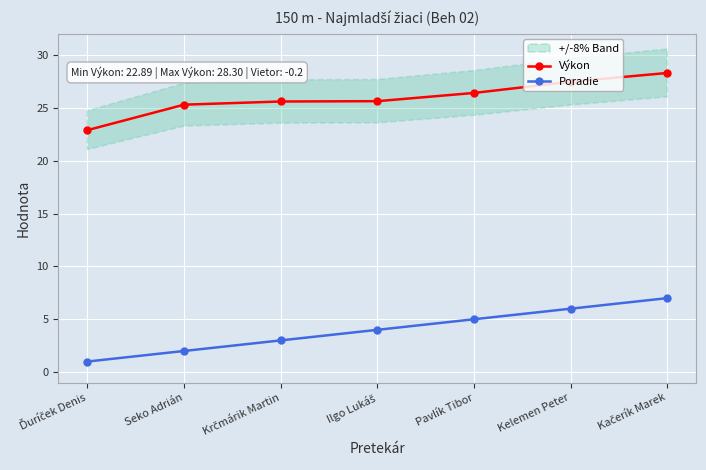

Which series changed the most between Krčmárik Martin and Kačerík Marek?

Poradie